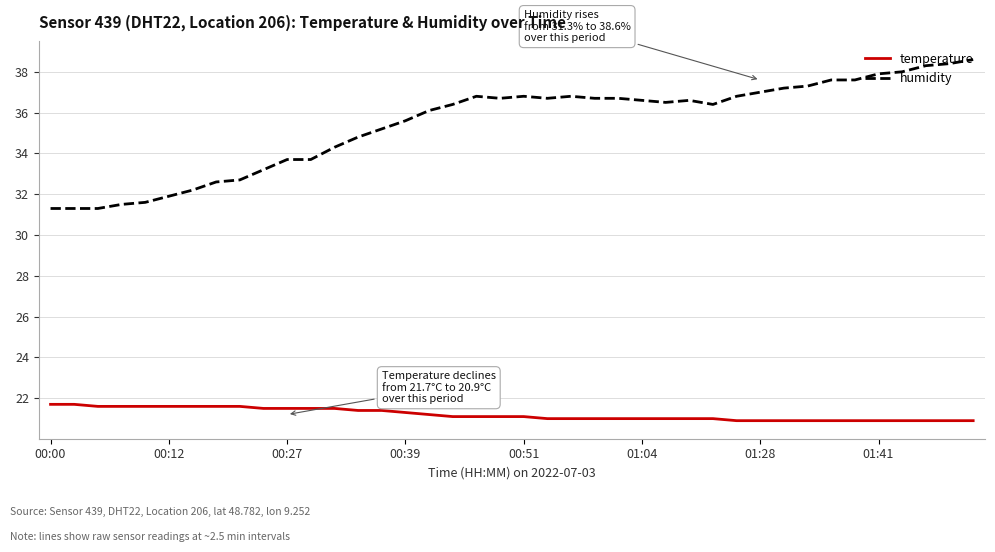

Which series has the largest range (max minus min)?

humidity